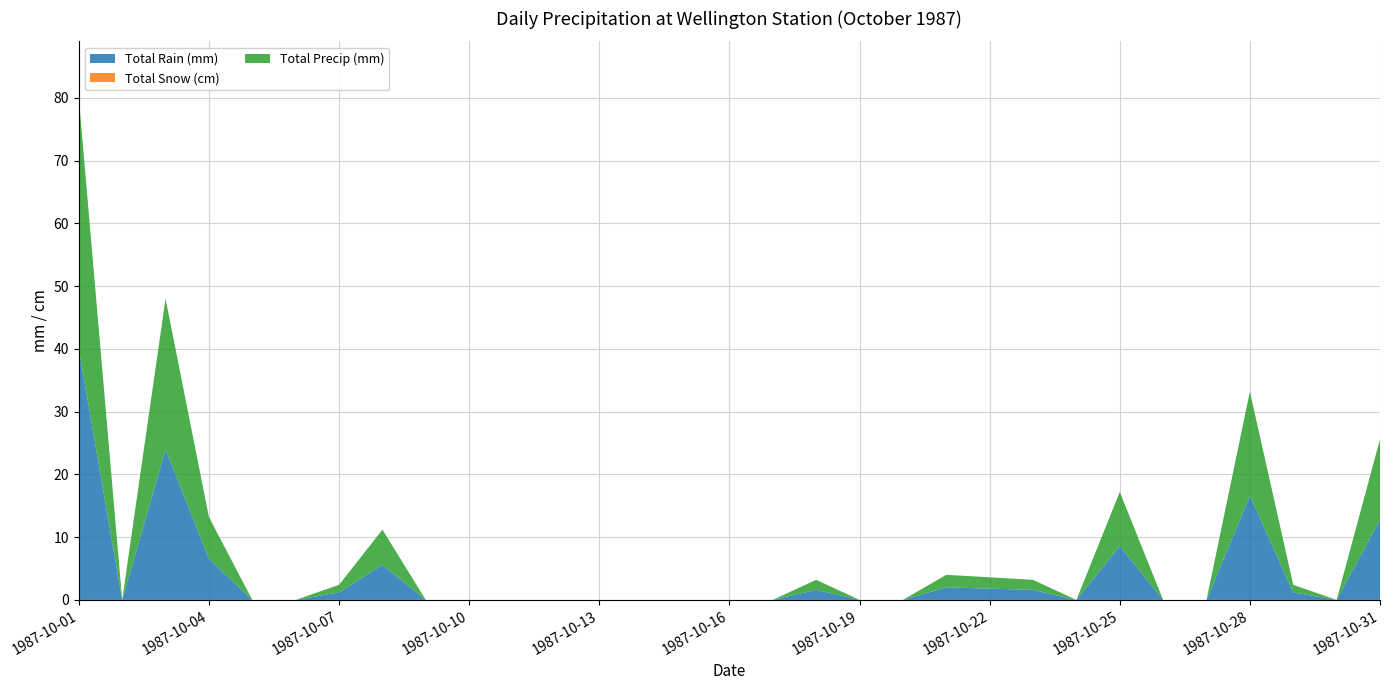

Reading left to right, transcribe all the data shown in this chart.

Total Rain (mm): 1987-10-01=40.0	1987-10-02=0.0	1987-10-03=24.0	1987-10-04=6.6	1987-10-05=0.0	1987-10-06=0.0	1987-10-07=1.2	1987-10-08=5.6	1987-10-09=0.0	1987-10-10=0.0	1987-10-11=0.0	1987-10-12=0.0	1987-10-13=0.0	1987-10-14=0.0	1987-10-15=0.0	1987-10-16=0.0	1987-10-17=0.0	1987-10-18=1.6	1987-10-19=0.0	1987-10-20=0.0	1987-10-21=2.0	1987-10-22=1.8	1987-10-23=1.6	1987-10-24=0.0	1987-10-25=8.6	1987-10-26=0.0	1987-10-27=0.0	1987-10-28=16.6	1987-10-29=1.2	1987-10-30=0.0	1987-10-31=12.8
Total Snow (cm): 1987-10-01=0.0	1987-10-02=0.0	1987-10-03=0.0	1987-10-04=0.0	1987-10-05=0.0	1987-10-06=0.0	1987-10-07=0.0	1987-10-08=0.0	1987-10-09=0.0	1987-10-10=0.0	1987-10-11=0.0	1987-10-12=0.0	1987-10-13=0.0	1987-10-14=0.0	1987-10-15=0.0	1987-10-16=0.0	1987-10-17=0.0	1987-10-18=0.0	1987-10-19=0.0	1987-10-20=0.0	1987-10-21=0.0	1987-10-22=0.0	1987-10-23=0.0	1987-10-24=0.0	1987-10-25=0.0	1987-10-26=0.0	1987-10-27=0.0	1987-10-28=0.0	1987-10-29=0.0	1987-10-30=0.0	1987-10-31=0.0
Total Precip (mm): 1987-10-01=40.0	1987-10-02=0.0	1987-10-03=24.0	1987-10-04=6.6	1987-10-05=0.0	1987-10-06=0.0	1987-10-07=1.2	1987-10-08=5.6	1987-10-09=0.0	1987-10-10=0.0	1987-10-11=0.0	1987-10-12=0.0	1987-10-13=0.0	1987-10-14=0.0	1987-10-15=0.0	1987-10-16=0.0	1987-10-17=0.0	1987-10-18=1.6	1987-10-19=0.0	1987-10-20=0.0	1987-10-21=2.0	1987-10-22=1.8	1987-10-23=1.6	1987-10-24=0.0	1987-10-25=8.6	1987-10-26=0.0	1987-10-27=0.0	1987-10-28=16.6	1987-10-29=1.2	1987-10-30=0.0	1987-10-31=12.8